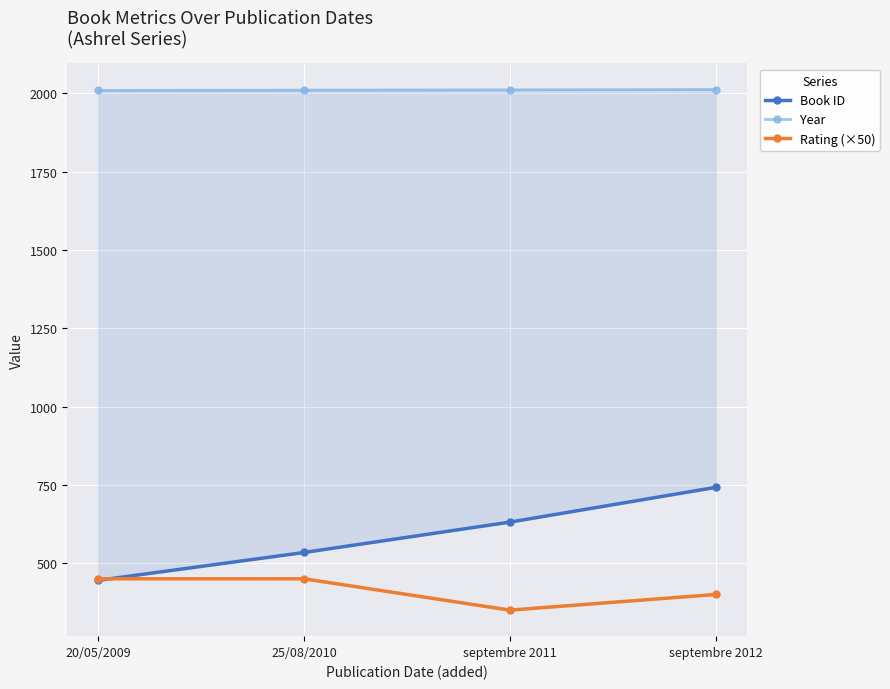

Is the value of Book ID at septembre 2011 greater than the value of Rating (×50) at 25/08/2010?

Yes